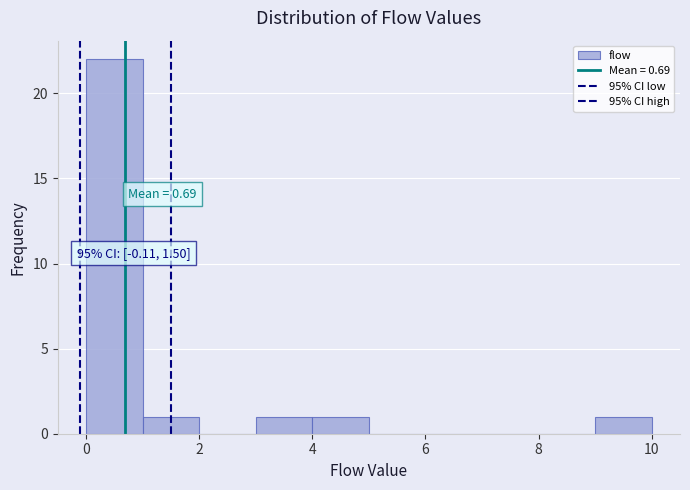

Over which range of the x-axis is the bar tallest?

0 to 1